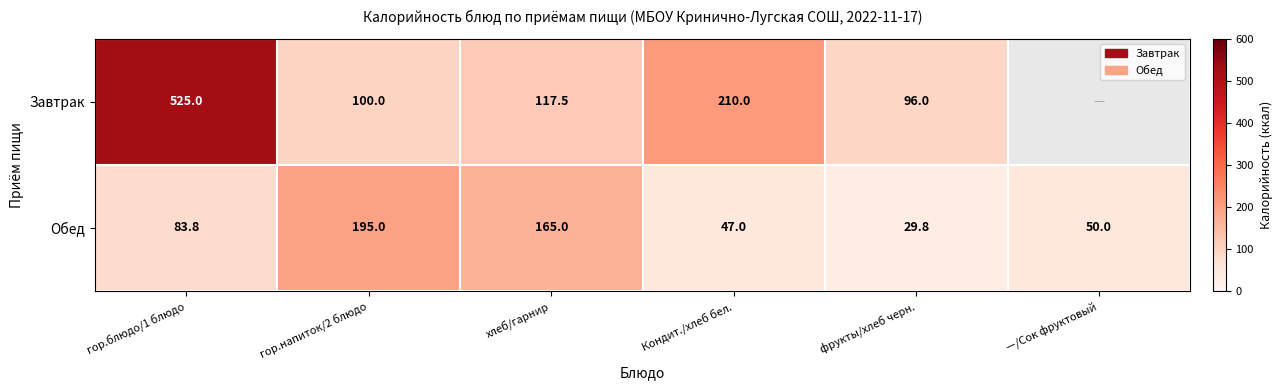

How many values in the Обед series are below 83?

3